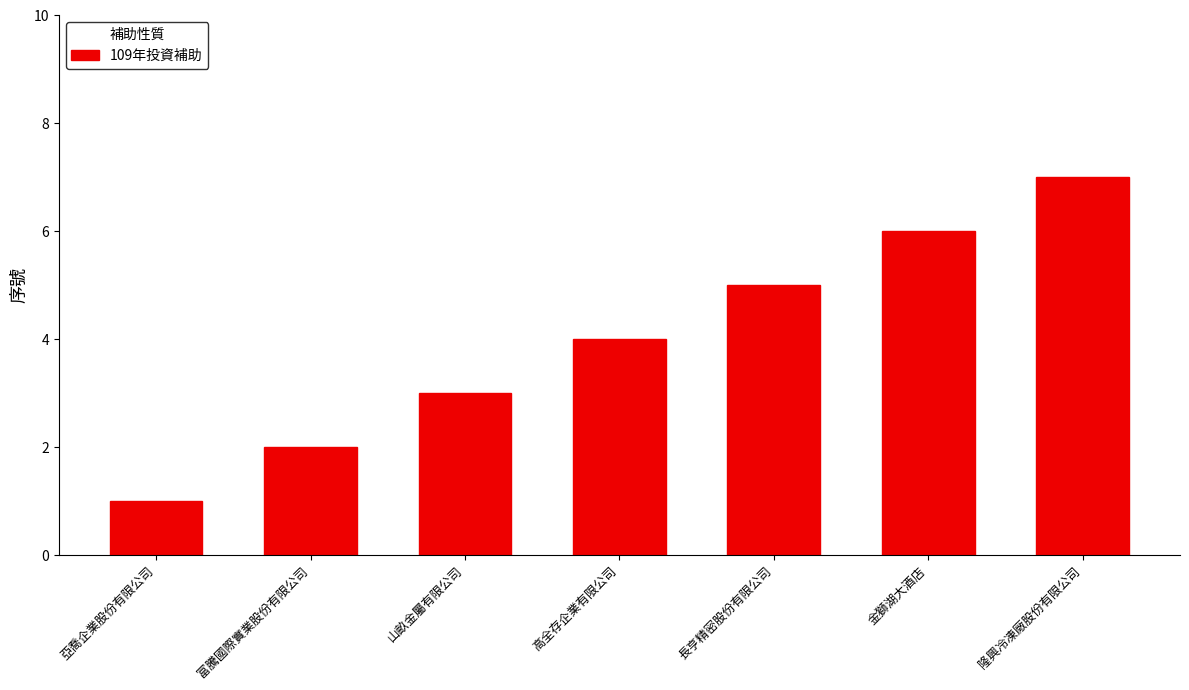

What value does the data have at 亞喬企業股份有限公司?

1